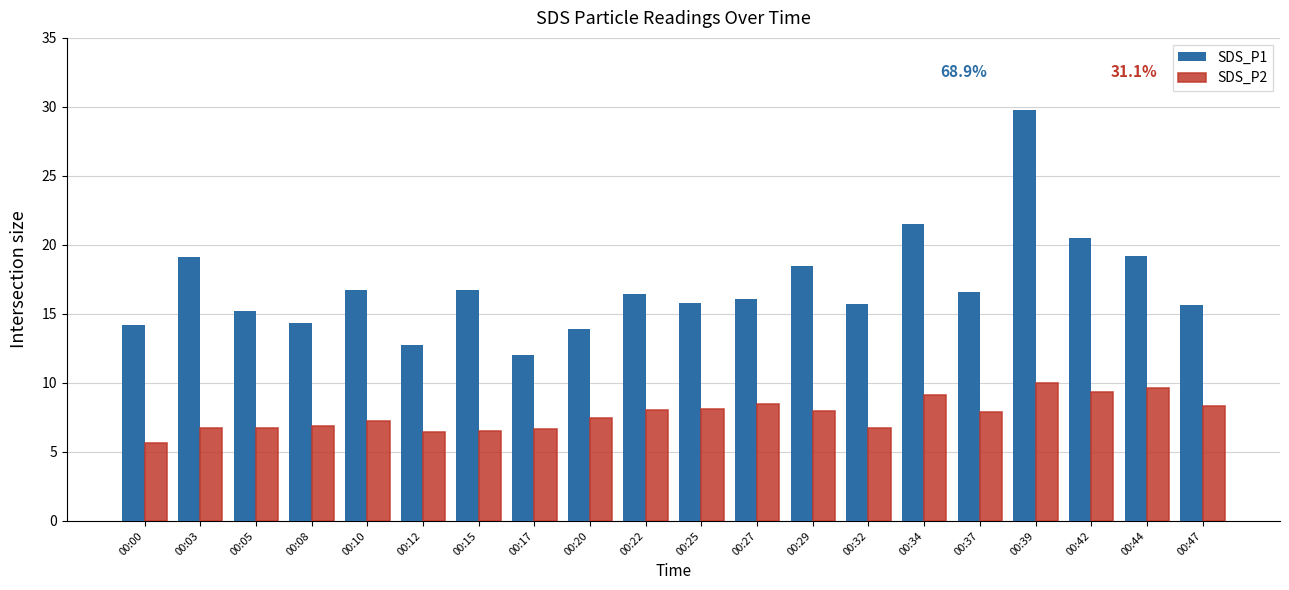

At which category does the chart reach its minimum across all series?

00:00